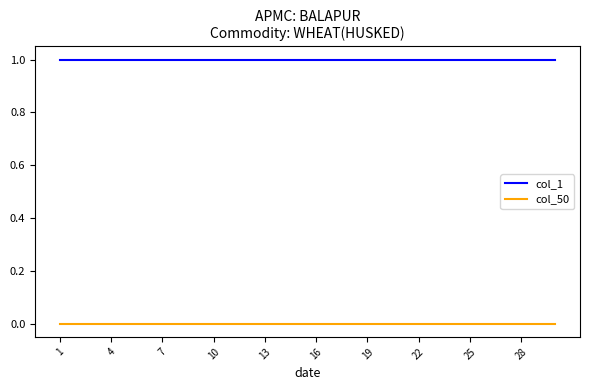

True or false: col_50 and col_1 intersect in this chart.

False